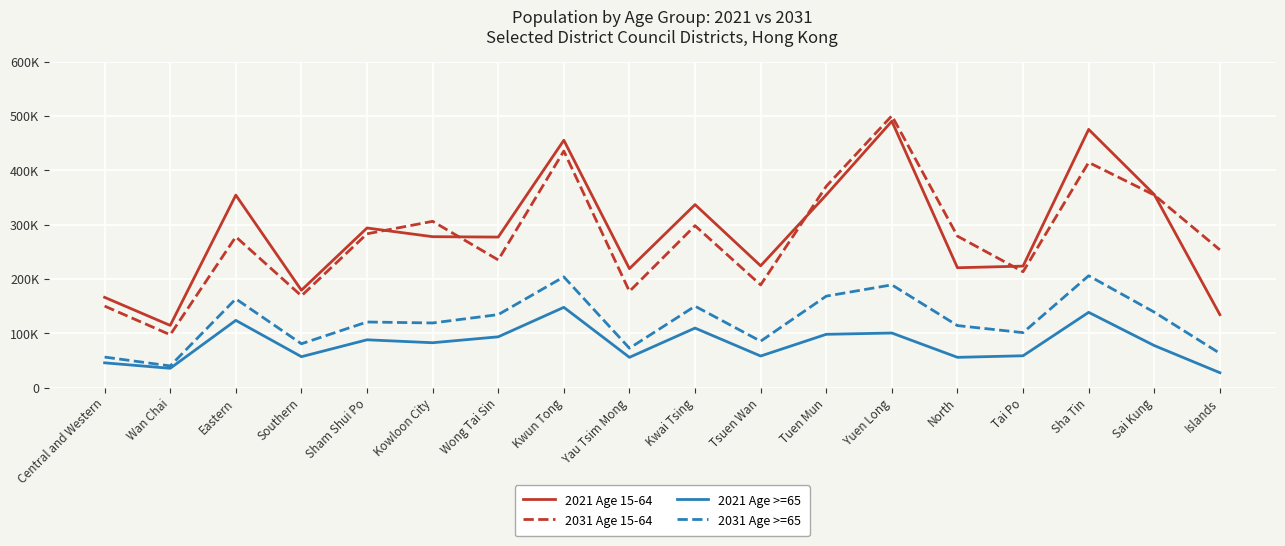

What position from the right is Sha Tin?

3